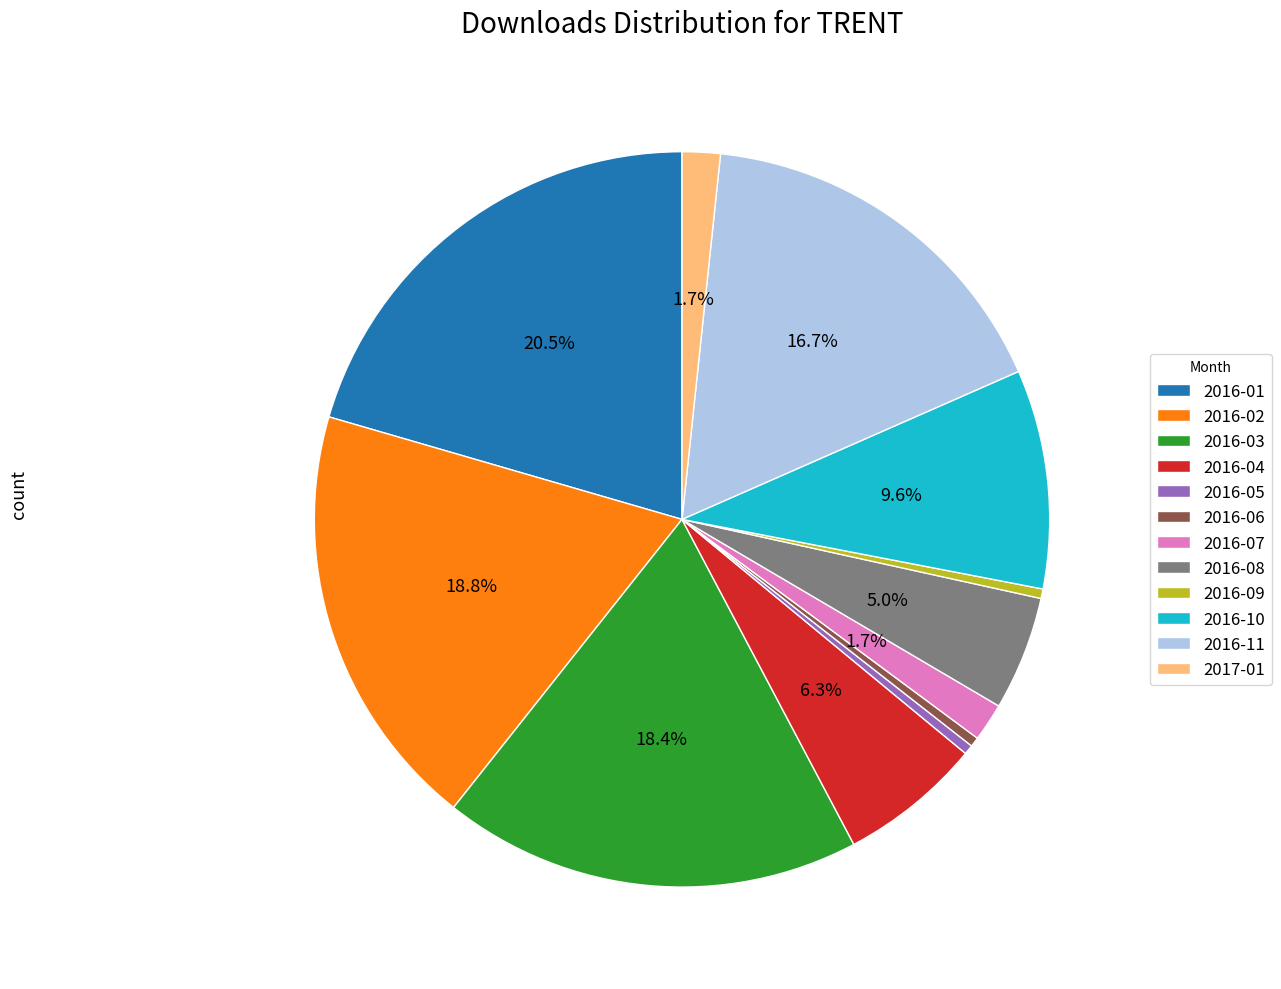

To the nearest percent, what is the average slice percentage?

8%